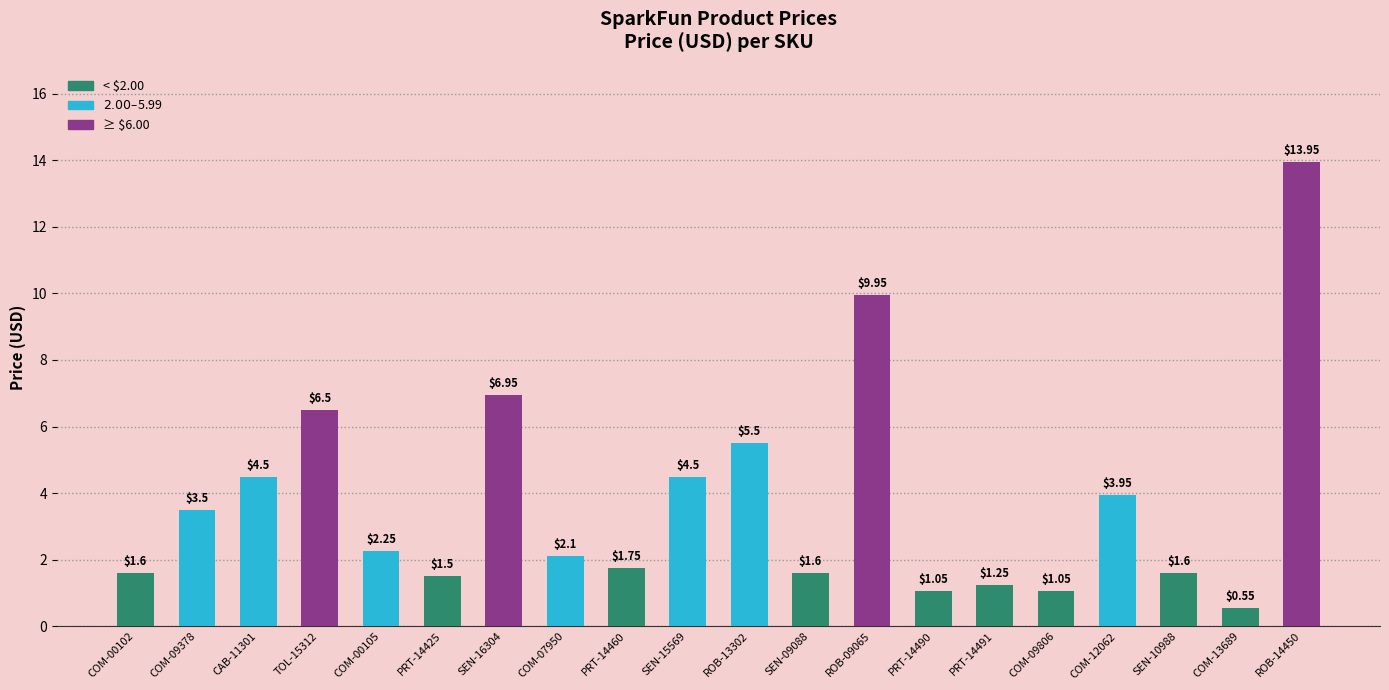

What is the difference between the second highest and minimum values?

9.4